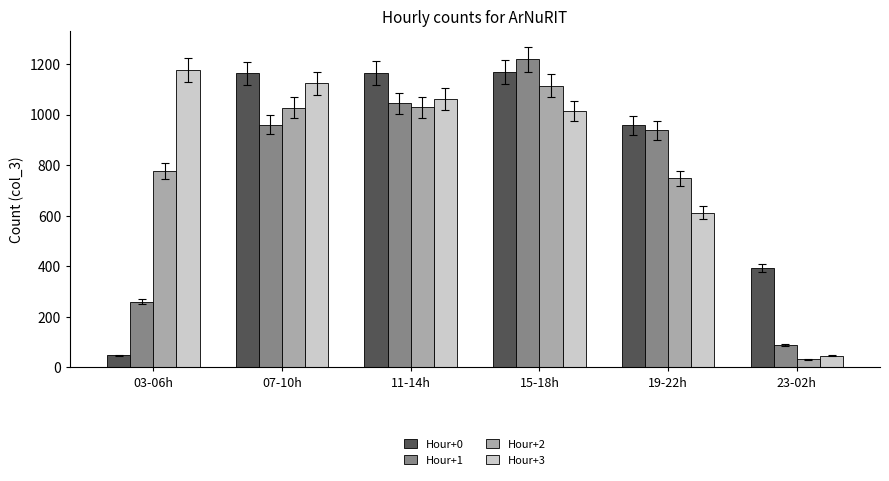

Rank the series by their average value, from lowest to highest.

Hour+1, Hour+2, Hour+0, Hour+3